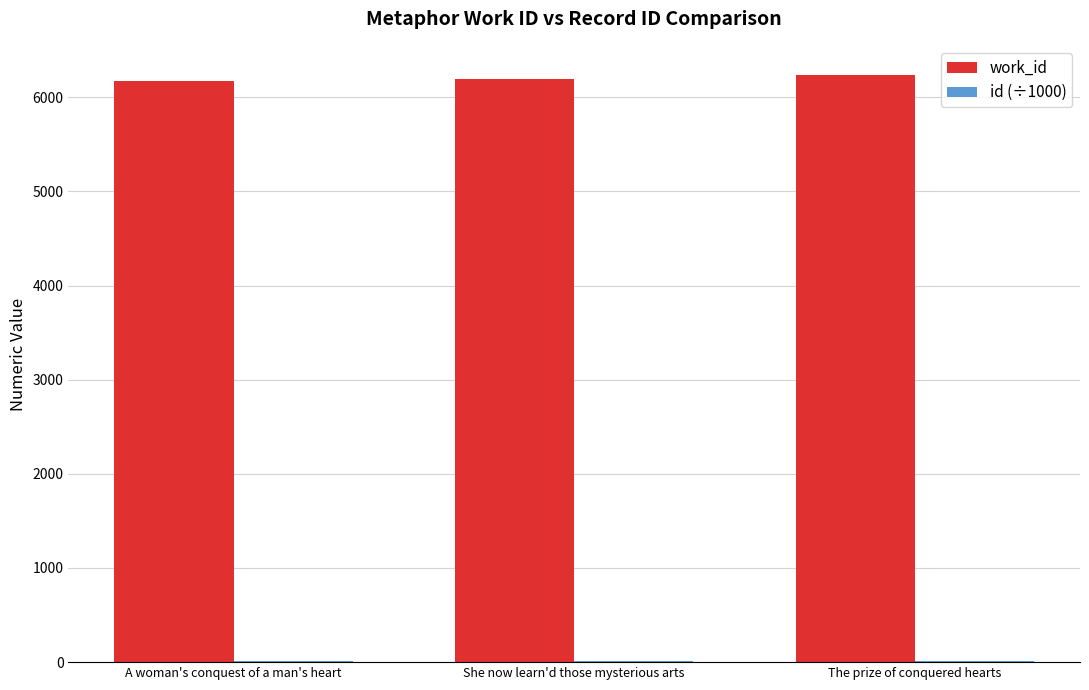

The work_id series shows 6177.0 at A woman's conquest of a man's heart. True or false?

True